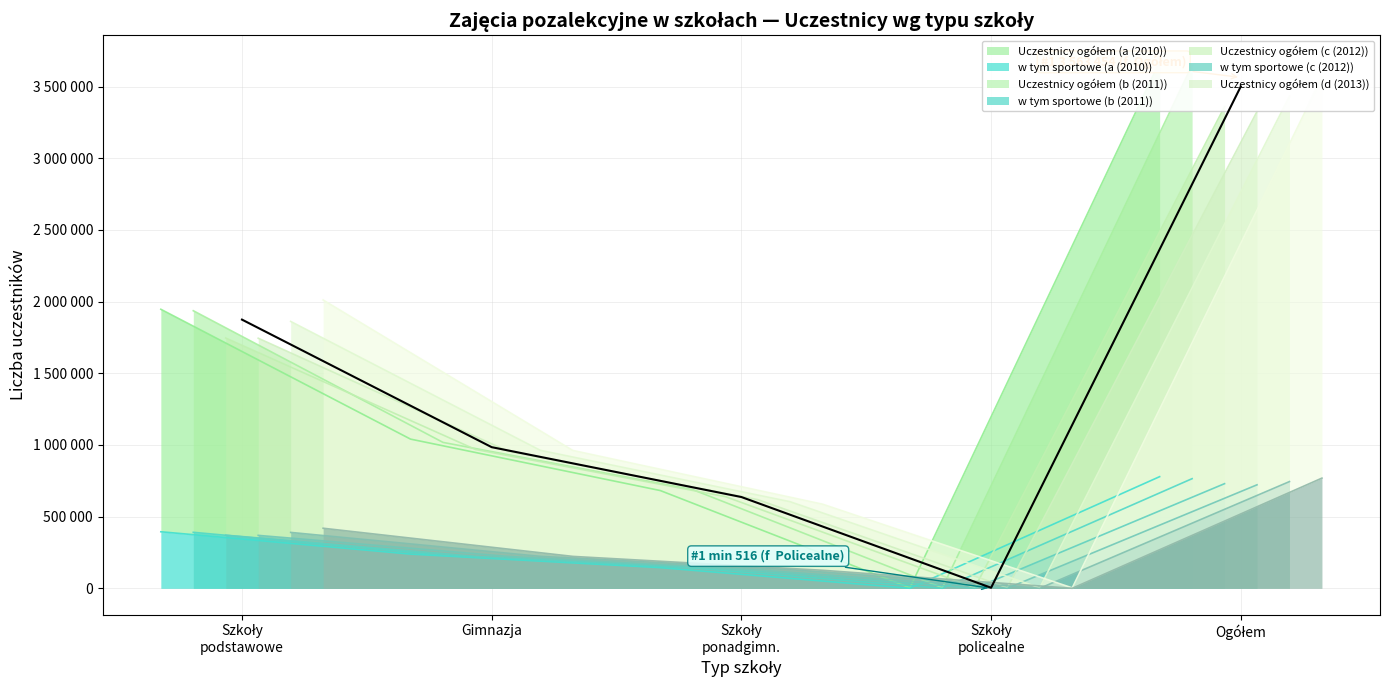

List the labels in order of value, largest first.

Ogółem, Szkoły
podstawowe, Gimnazja, Szkoły
ponadgimn., Szkoły
policealne